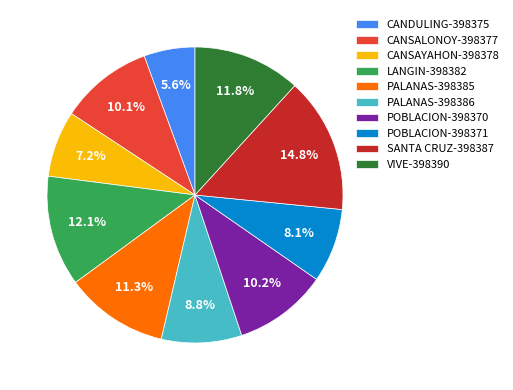

Does any single category account for the majority?

No